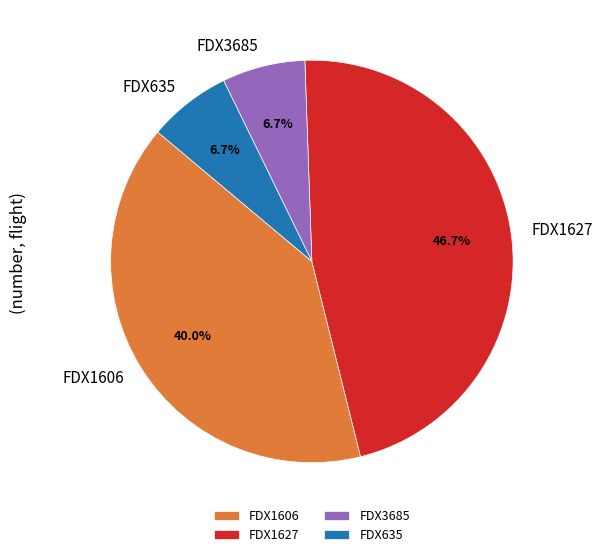

To the nearest percent, what is the difference between the largest and smallest slice percentages?

40%